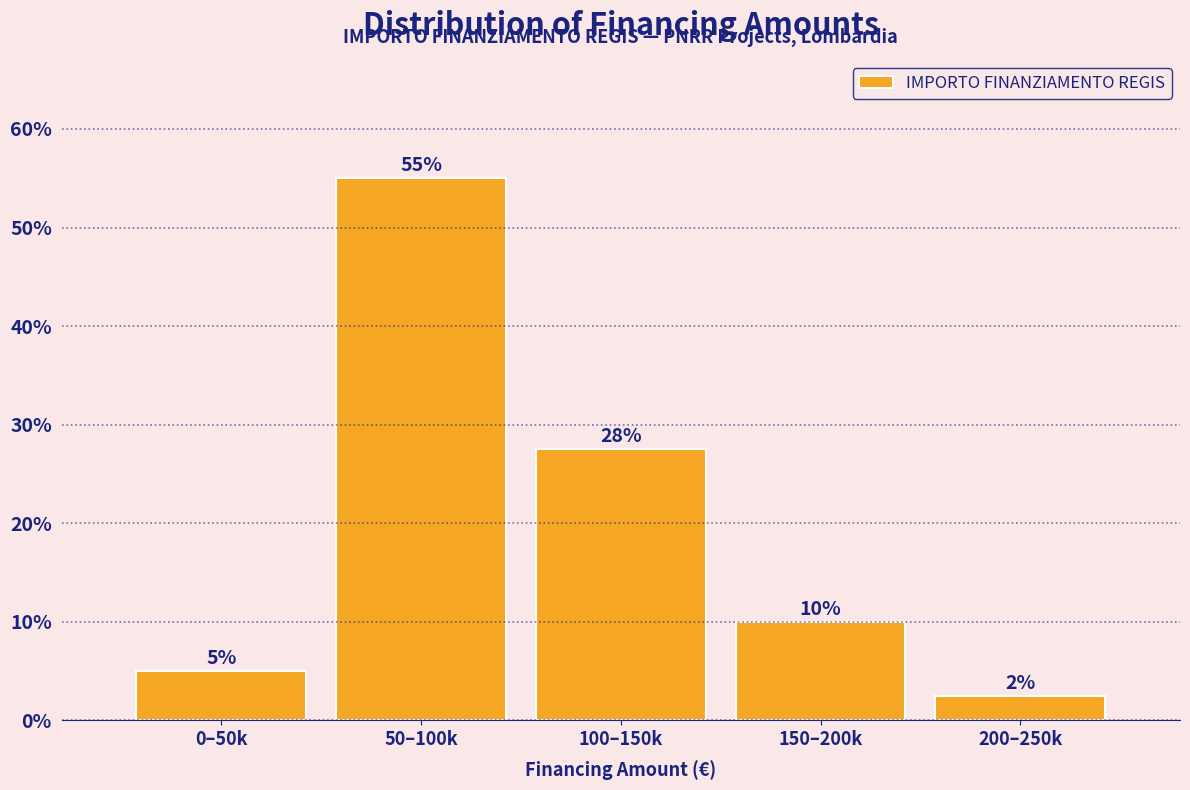

What is the greatest value displayed?

55.0